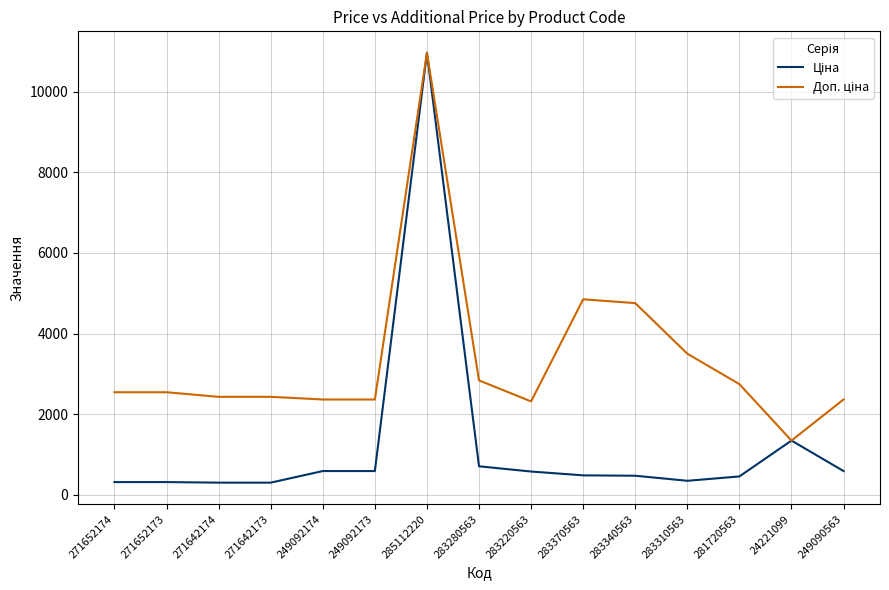

At which category is the sum across all series the highest?

285112220